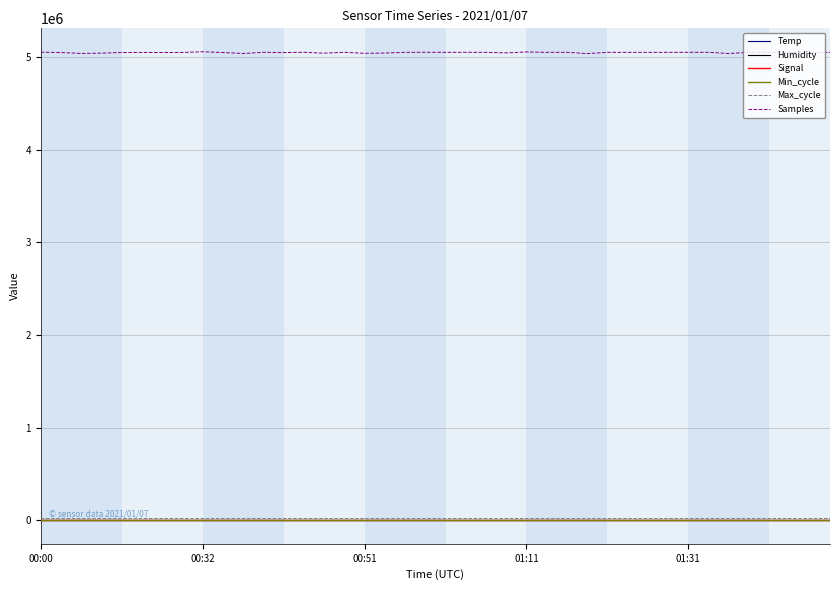

True or false: Samples and Signal cross at least once.

False